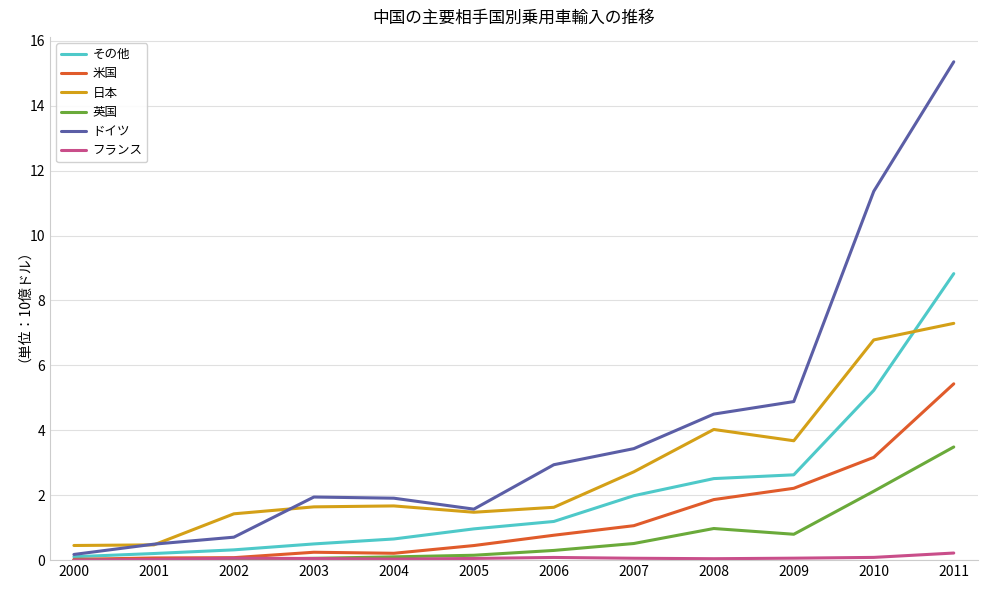

True or false: フランス and 日本 intersect in this chart.

False